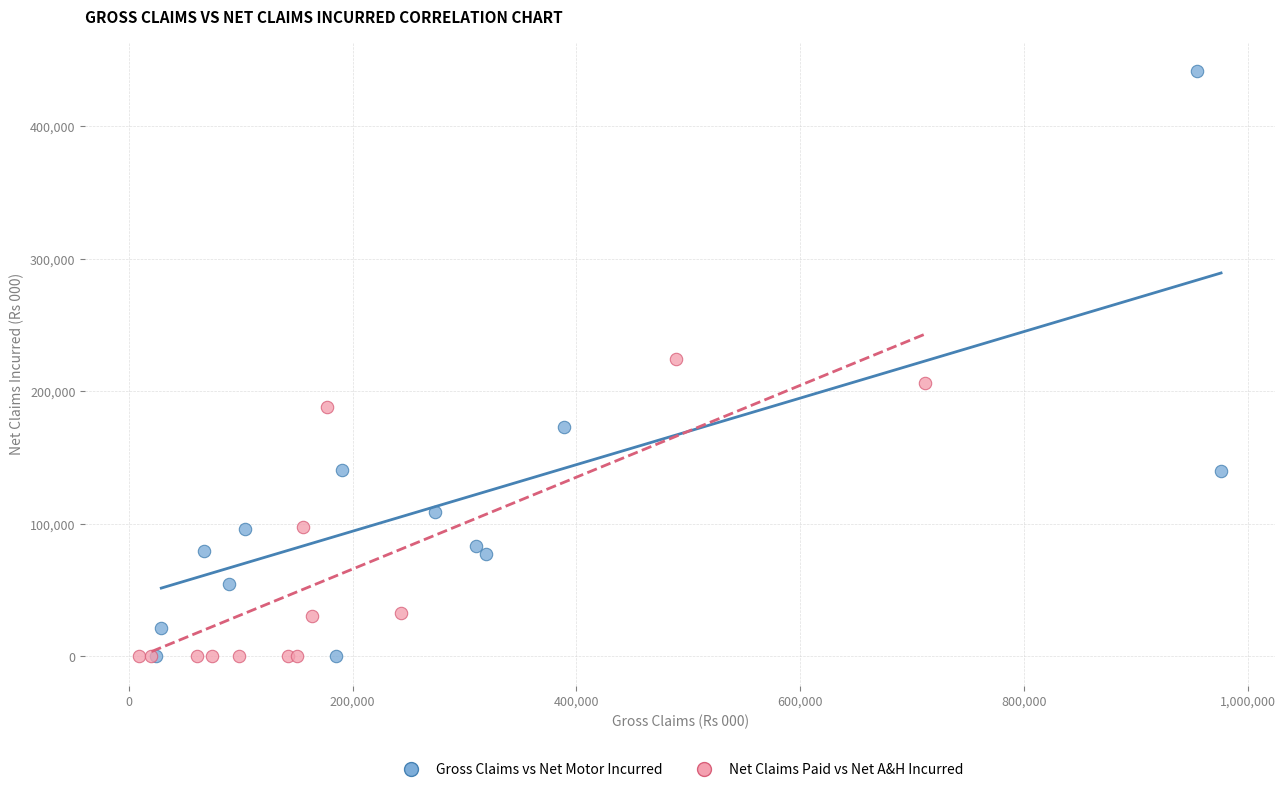

Which series has the widest spread of Y values?

Gross Claims vs Net Motor Incurred